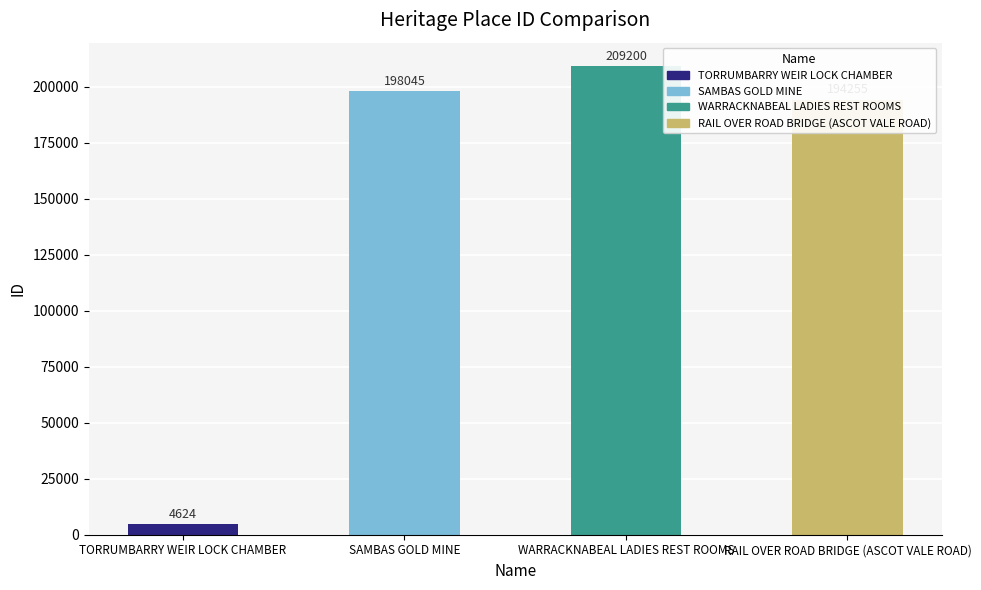

Count the number of categories in the chart.

4